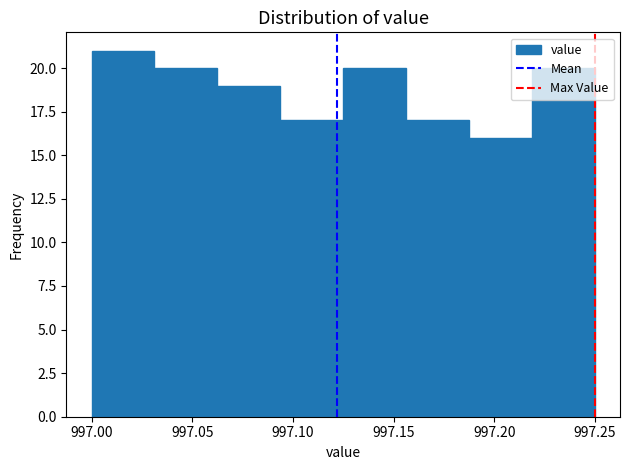

How tall is the bar that spans 997.000 to 997.030 on the x-axis? Neither the bar edges nor the heights are printed on the chart, so give them approximately, as read against the axes.

21